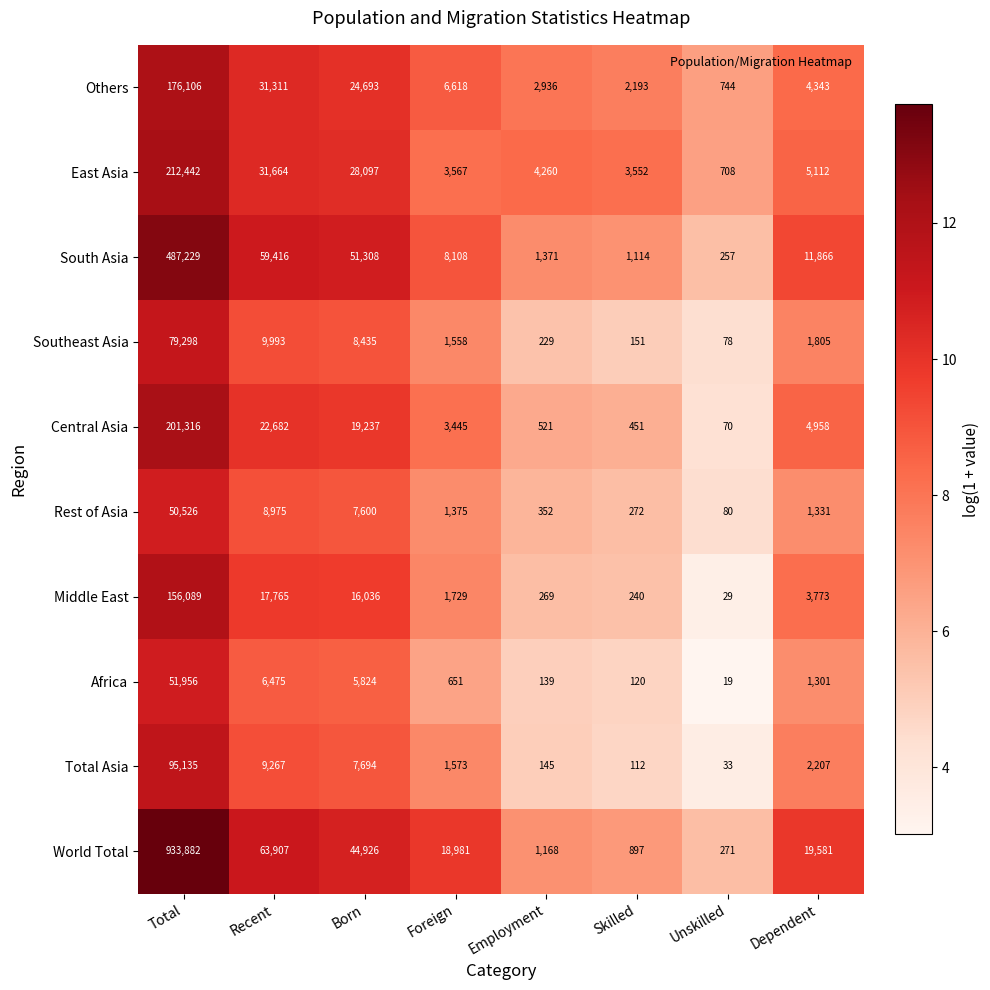

The Southeast Asia series shows 8435 at Born. True or false?

True